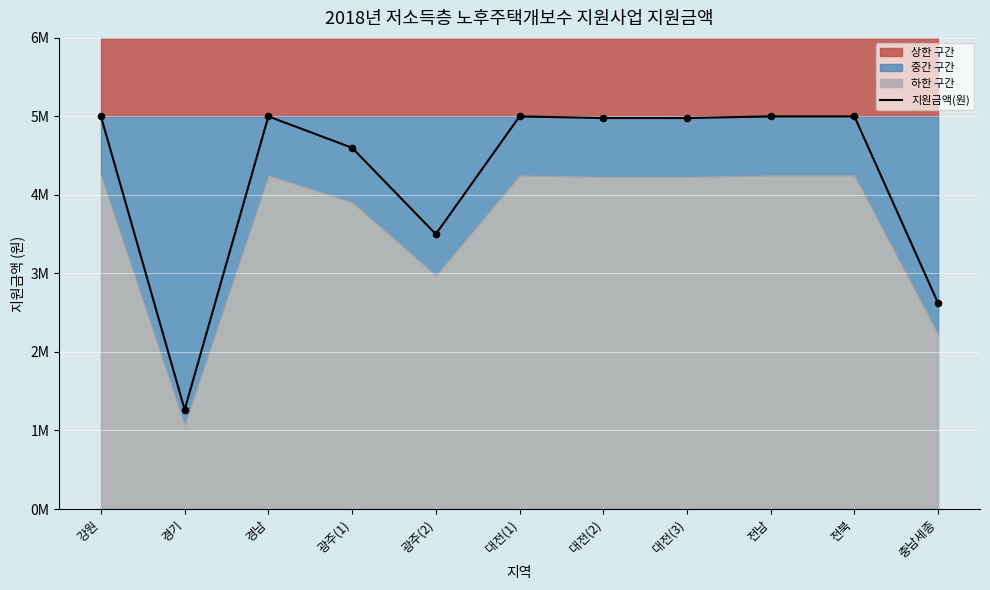

What is the change in value from 대전(3) to 전남?

+21000